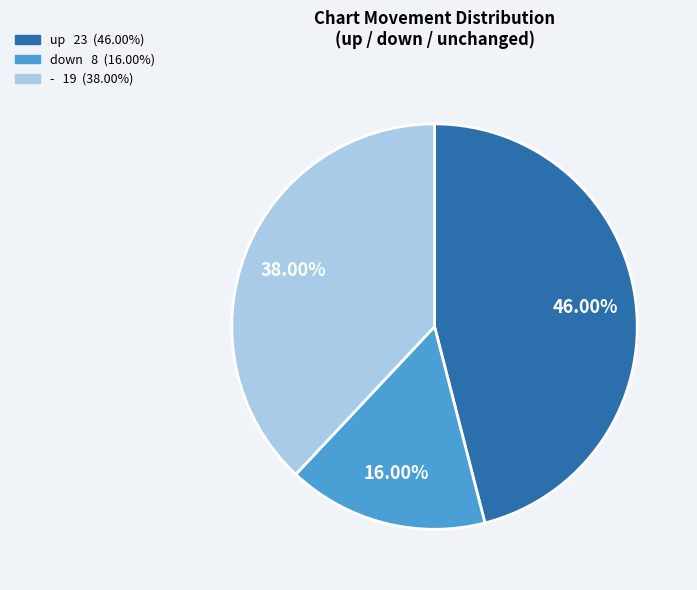

Count the number of slices in the pie.

3